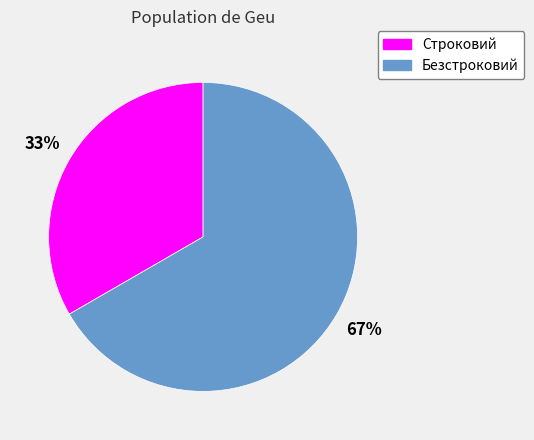

How many segments does this pie chart have?

2